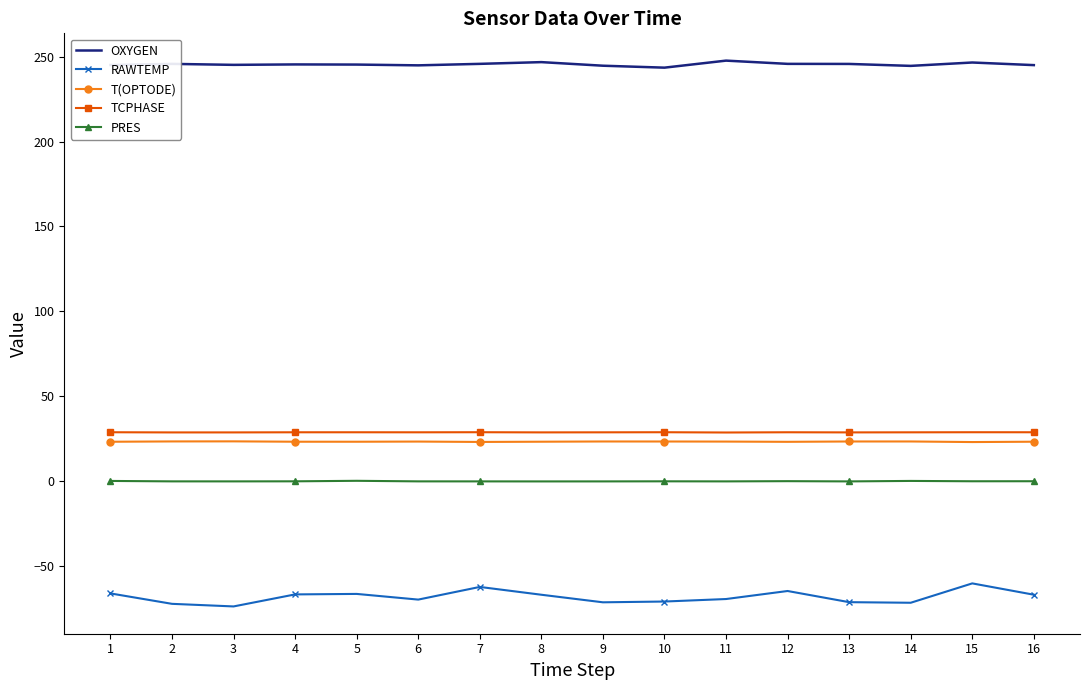

True or false: T(OPTODE) and PRES cross at least once.

False